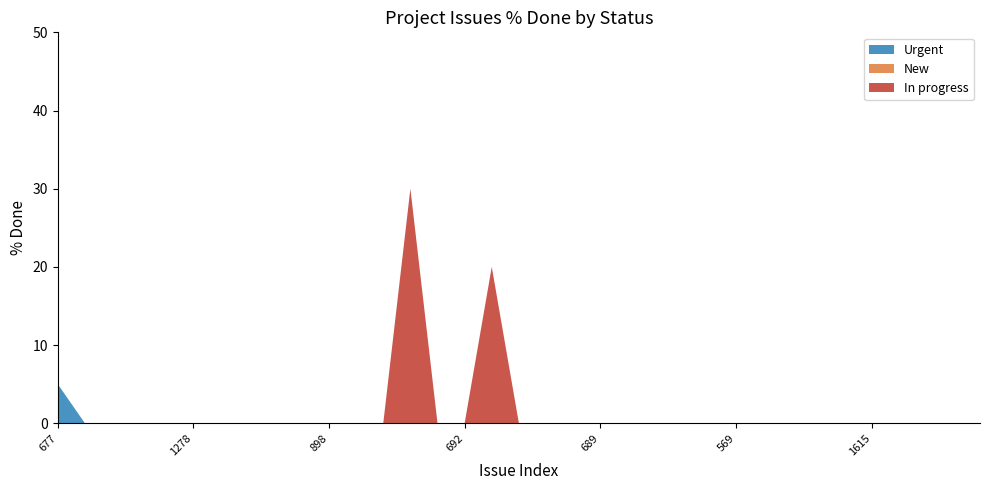

The Urgent series shows -3 at 569. True or false?

False